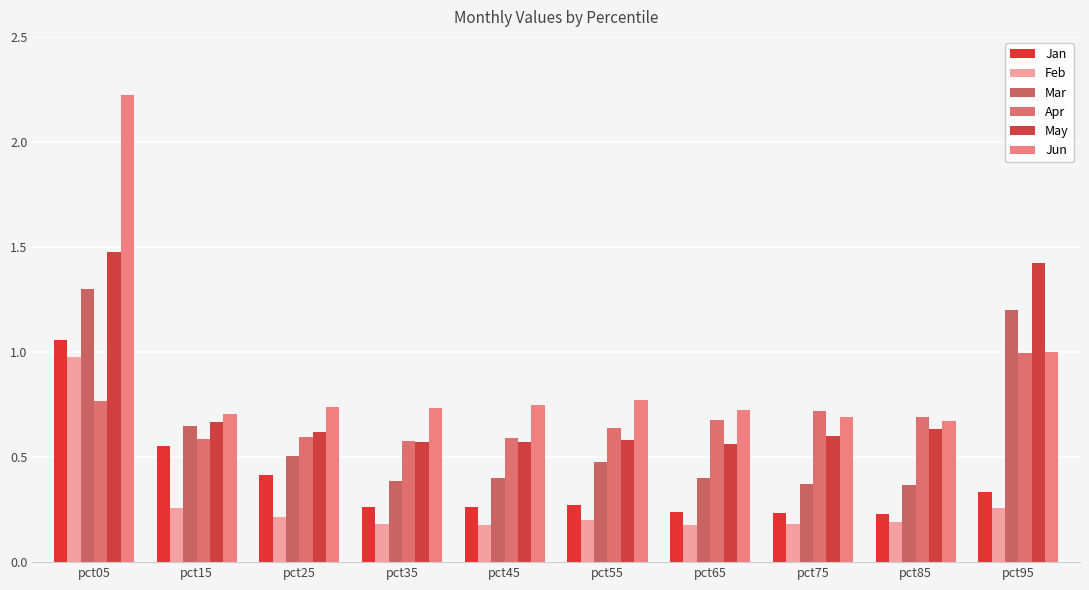

Which category has the highest value in the Apr series?

pct95